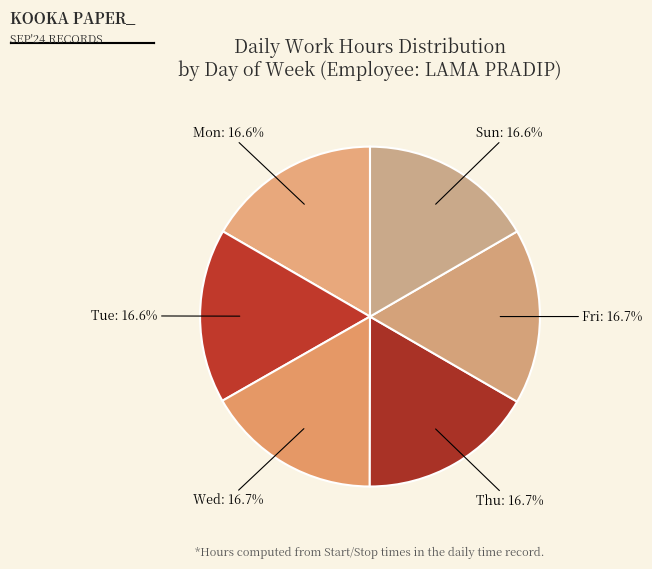

What portion of the pie excludes Fri?

83.3%